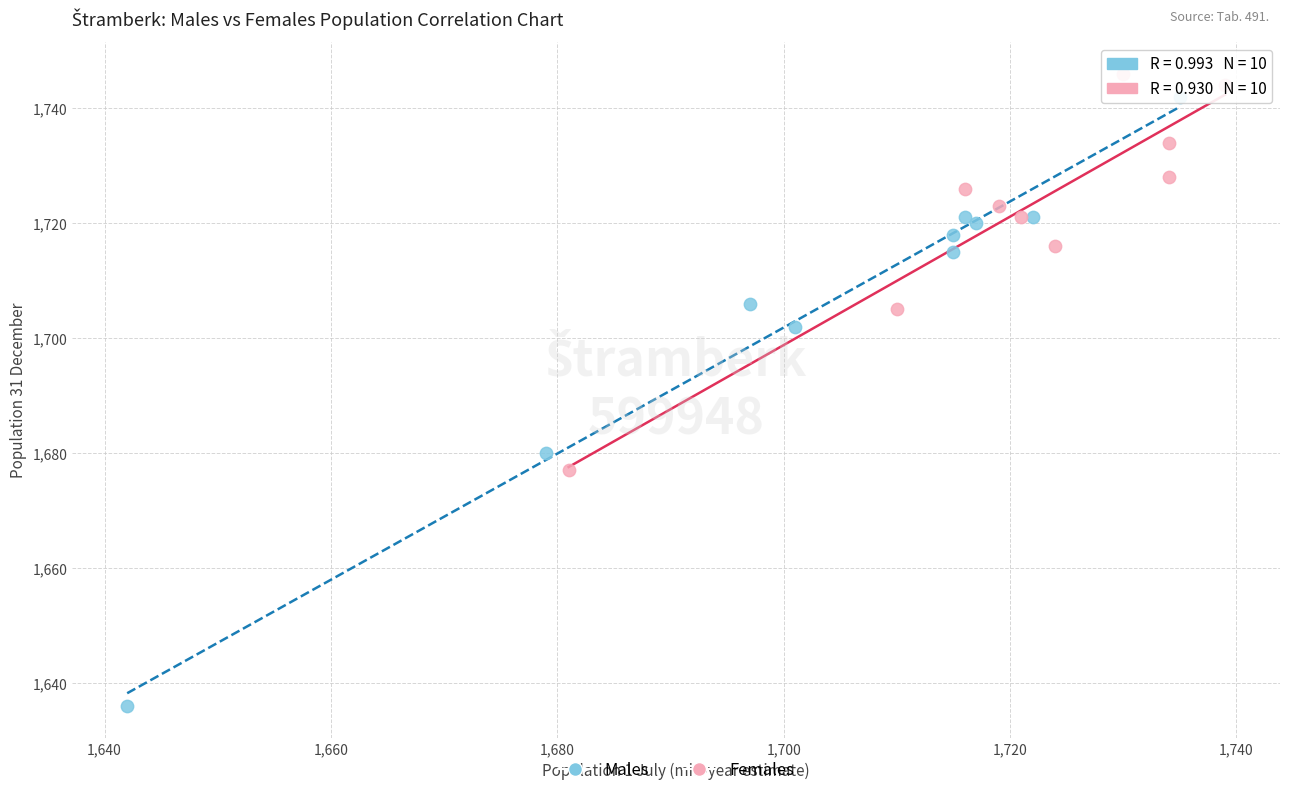

Which series has the widest spread of Y values?

Males